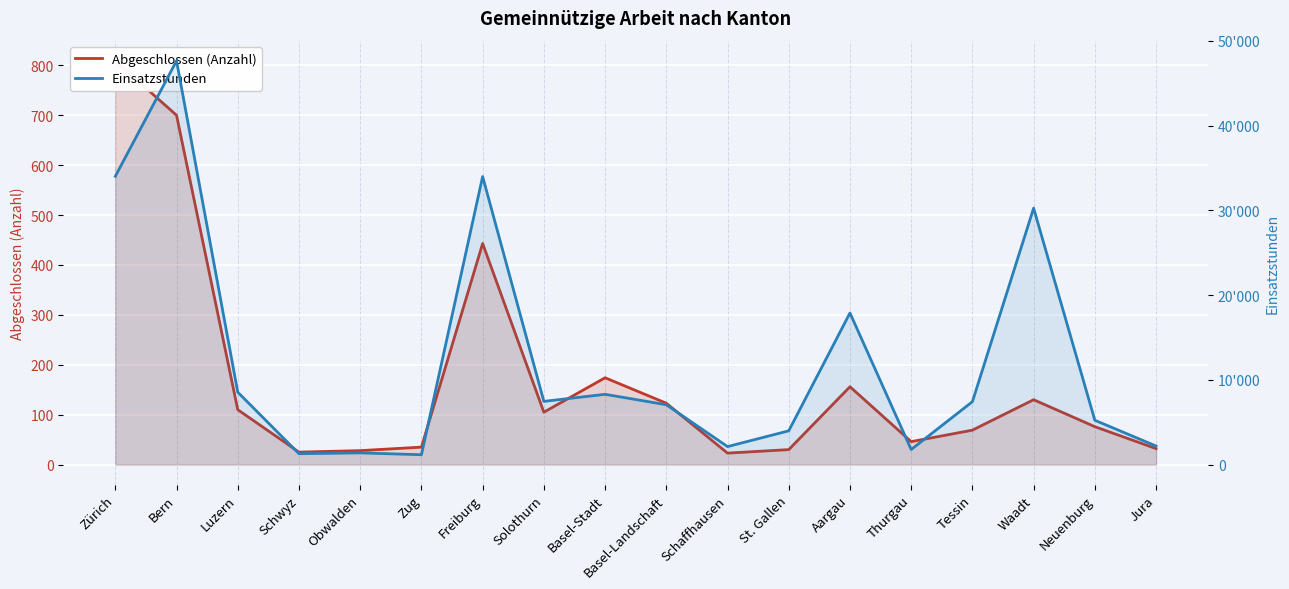

List the labels in order of Abgeschlossen (Anzahl) value, smallest first.

Schaffhausen, Schwyz, Obwalden, St. Gallen, Jura, Zug, Thurgau, Tessin, Neuenburg, Solothurn, Luzern, Basel-Landschaft, Waadt, Aargau, Basel-Stadt, Freiburg, Bern, Zürich